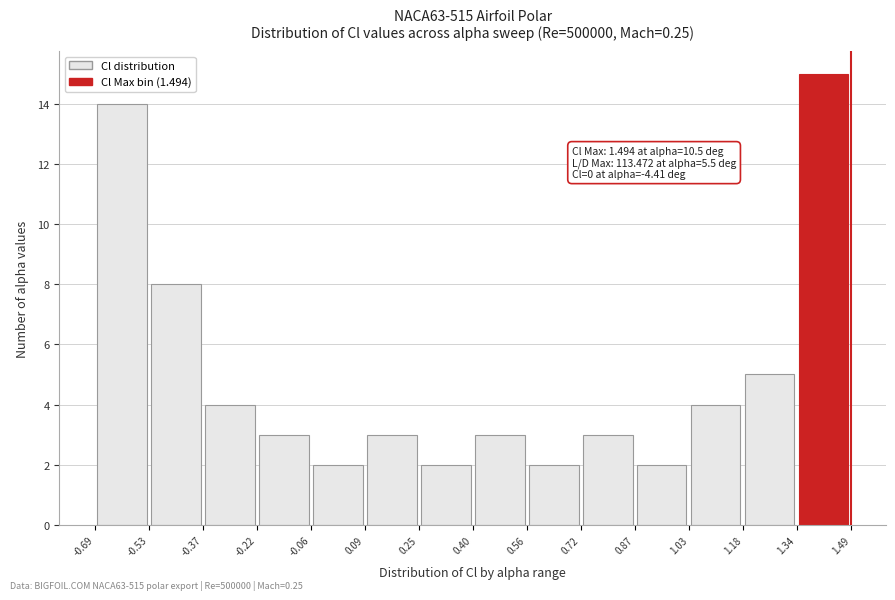

Which range on the x-axis has the tallest bar?

1.34 to 1.49